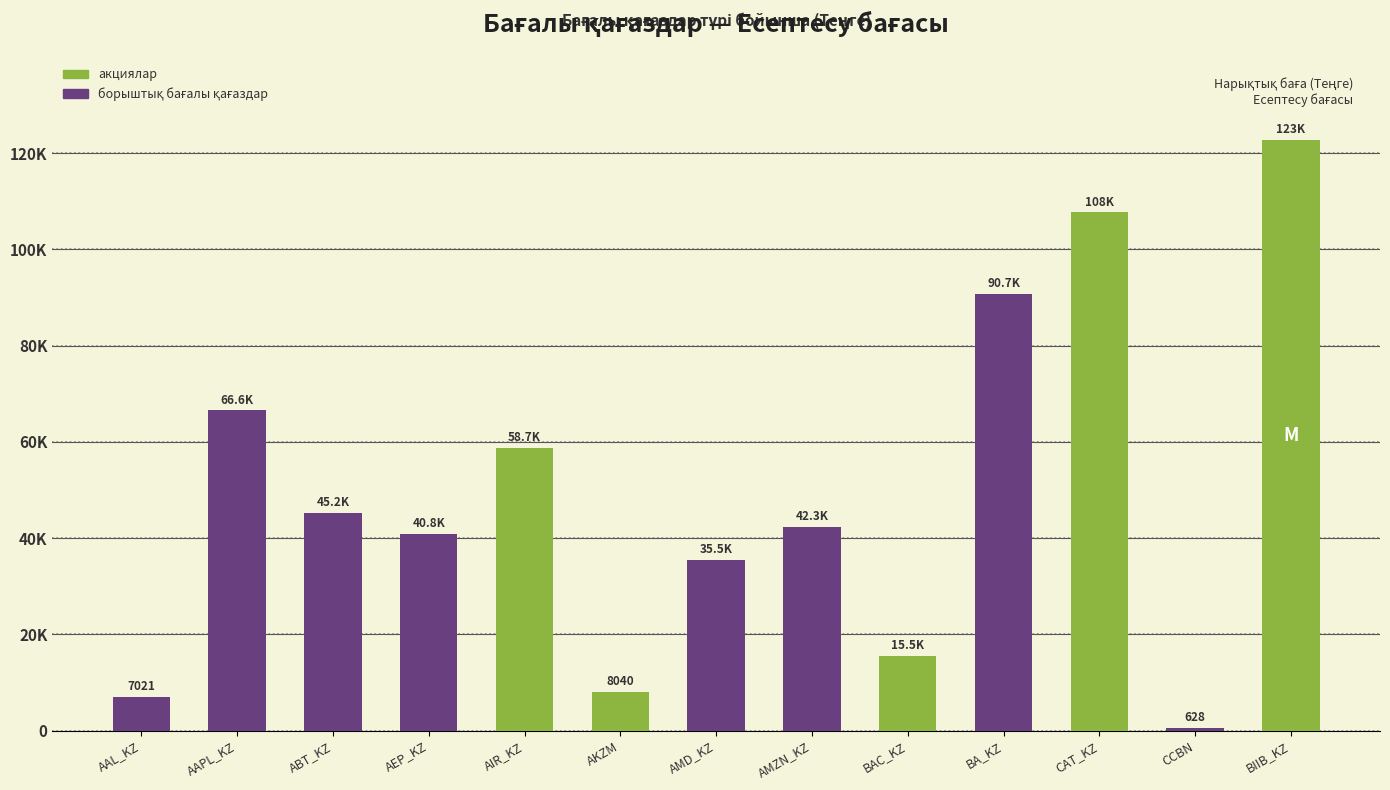

List the labels in order of value, largest first.

BIIB_KZ, CAT_KZ, BA_KZ, AAPL_KZ, AIR_KZ, ABT_KZ, AMZN_KZ, AEP_KZ, AMD_KZ, BAC_KZ, AKZM, AAL_KZ, CCBN